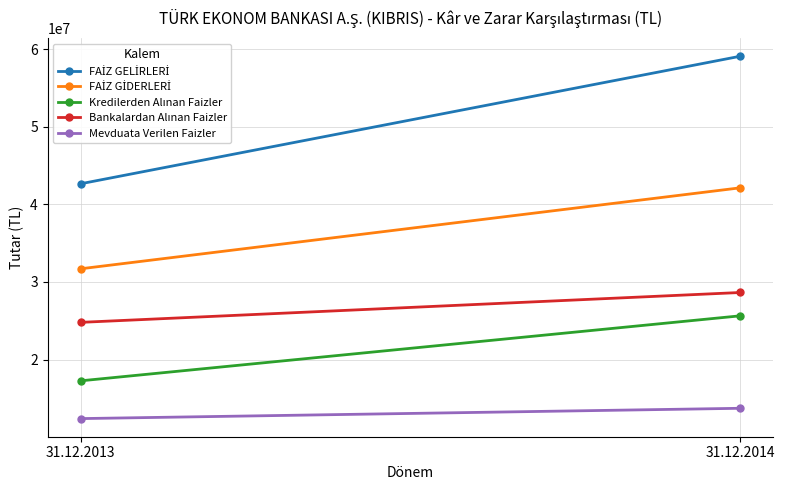

What is the value of the Kredilerden Alınan Faizler point at the 1st from the left?

17266863